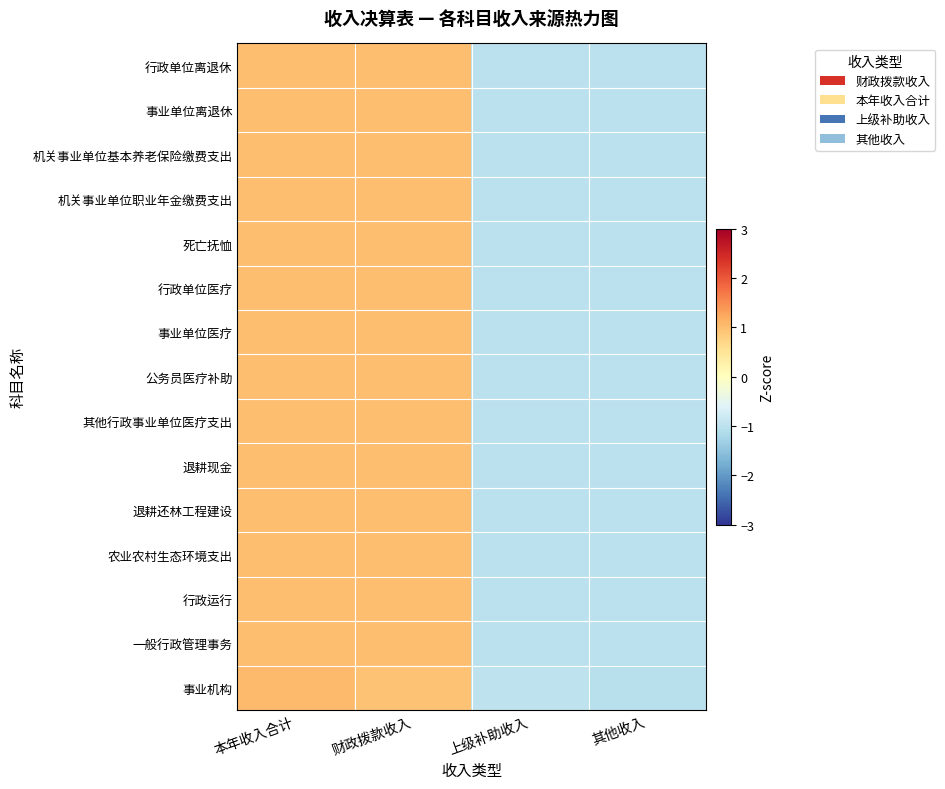

At 本年收入合计, list the series in order from largest to smallest.

事业机构, 行政单位离退休, 事业单位离退休, 机关事业单位基本养老保险缴费支出, 机关事业单位职业年金缴费支出, 死亡抚恤, 行政单位医疗, 事业单位医疗, 公务员医疗补助, 其他行政事业单位医疗支出, 退耕现金, 退耕还林工程建设, 农业农村生态环境支出, 行政运行, 一般行政管理事务